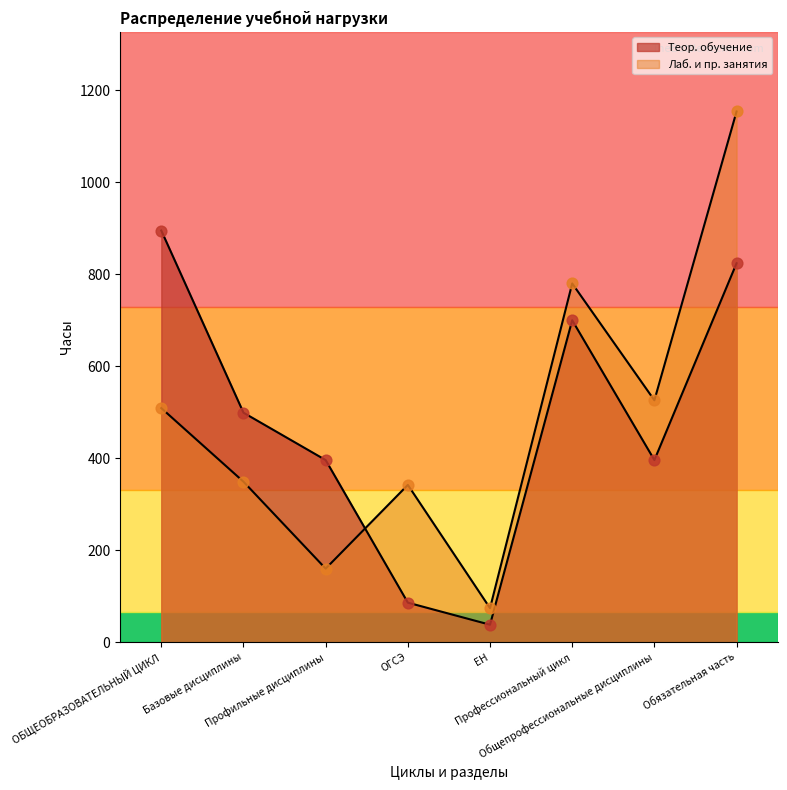

What are all the series names shown in the legend?

Теор. обучение, Лаб. и пр. занятия